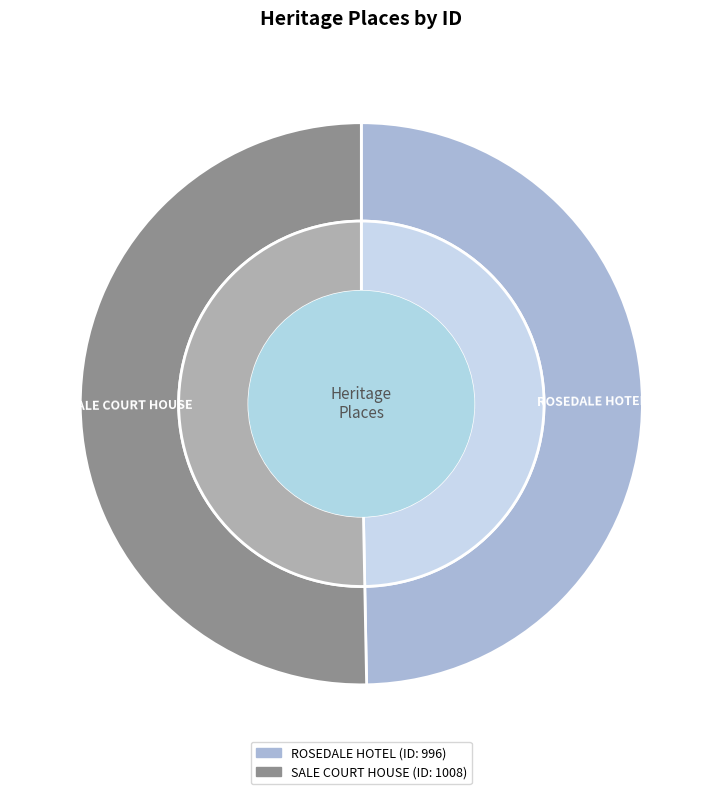

To the nearest percent, what percentage of the pie is SALE COURT HOUSE?

50%